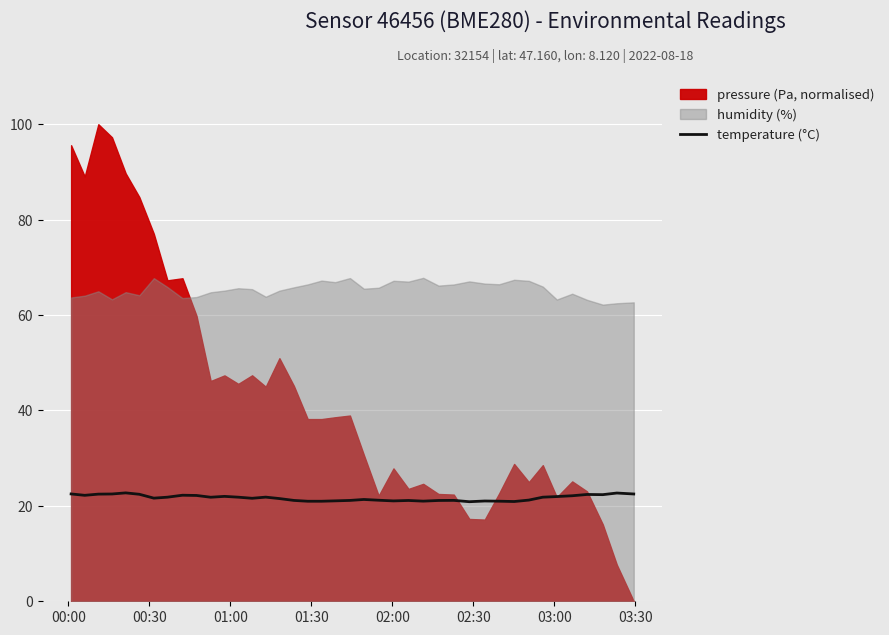

How many interior local peaks (higher than both neighbors) does the data have?

10